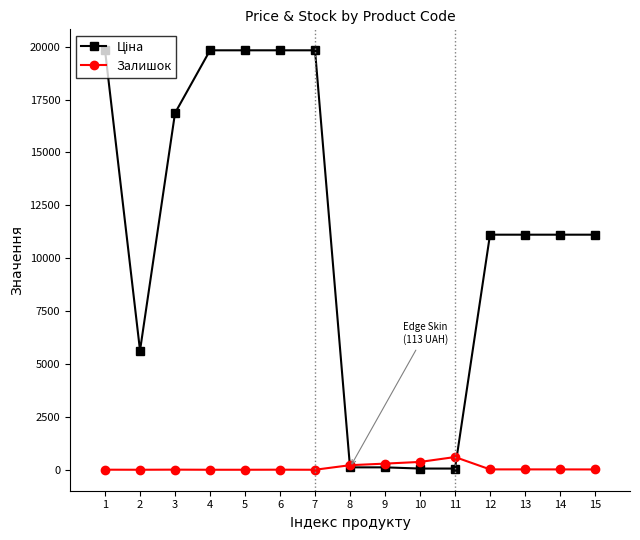

What is the spread (max minus min) of values at 5?

19831.1